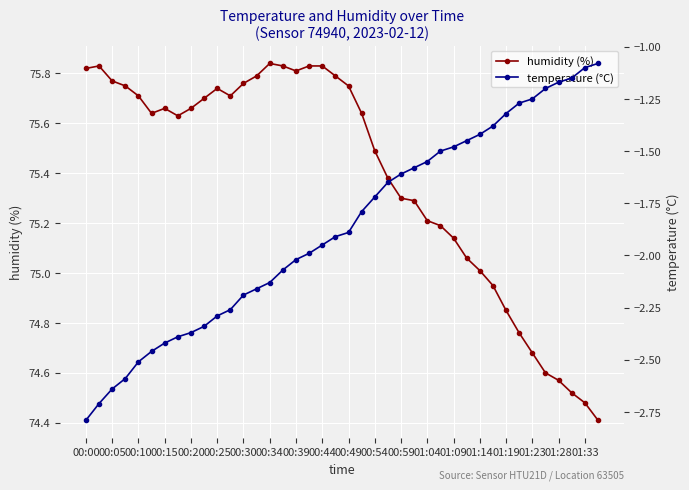

True or false: temperature (°C) and humidity (%) cross at least once.

False